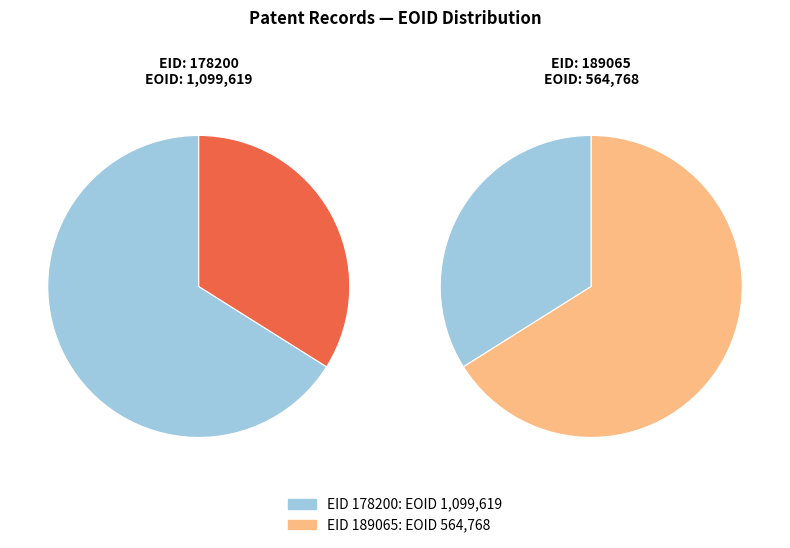

What is the smallest slice in the pie chart?

189065